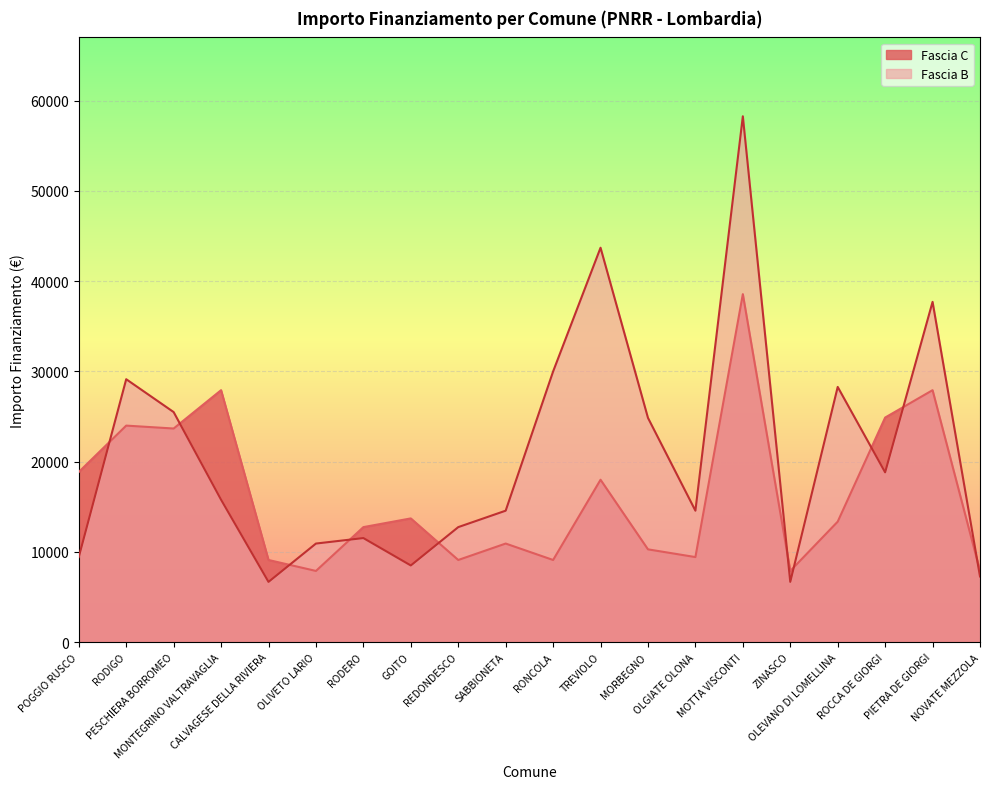

At which label is Fascia B closest to 32474?

RONCOLA